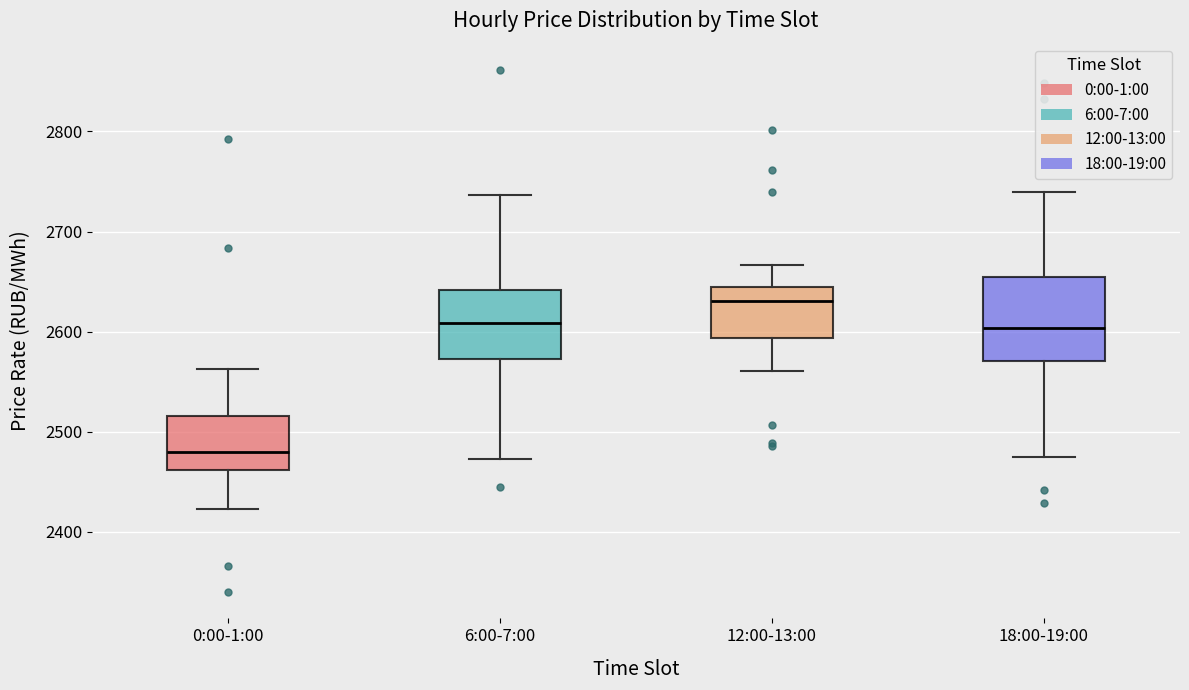

Which box's median line is the highest?

12:00-13:00